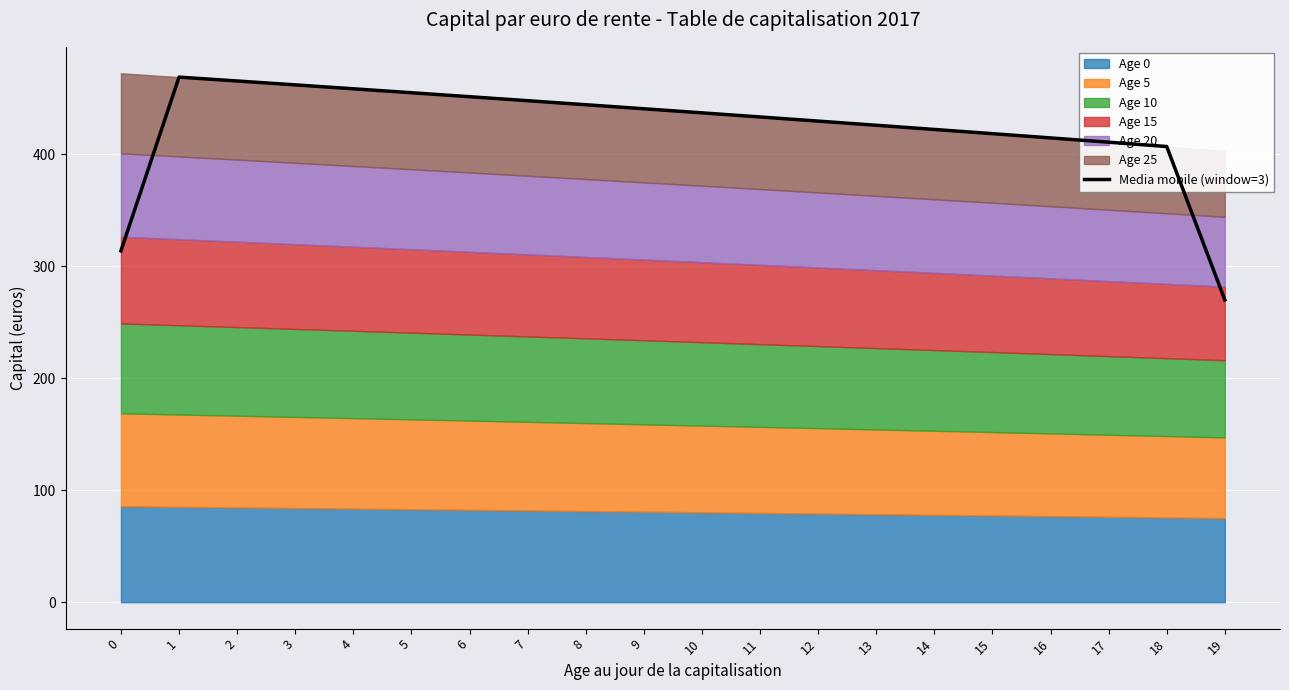

What is the difference between the maximum and minimum values?

198.8